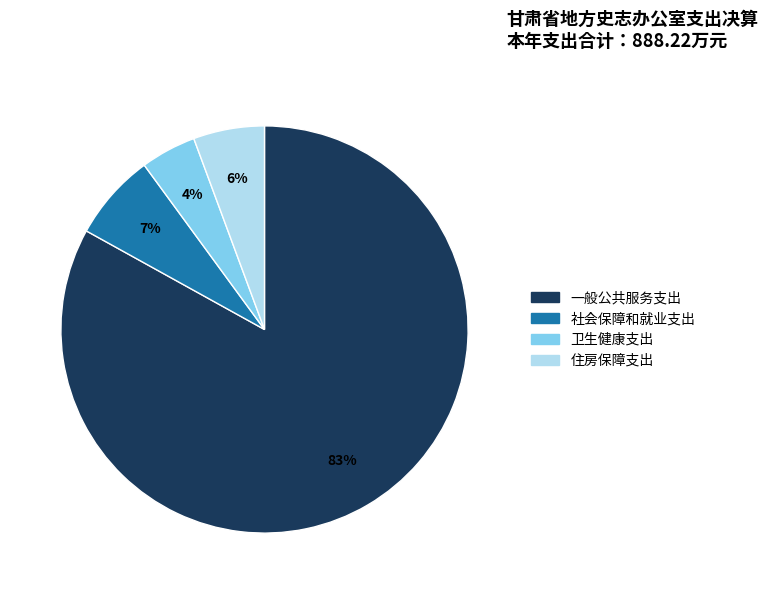

To the nearest percent, what is the difference between the 一般公共服务支出 and 社会保障和就业支出 slice percentages?

76%